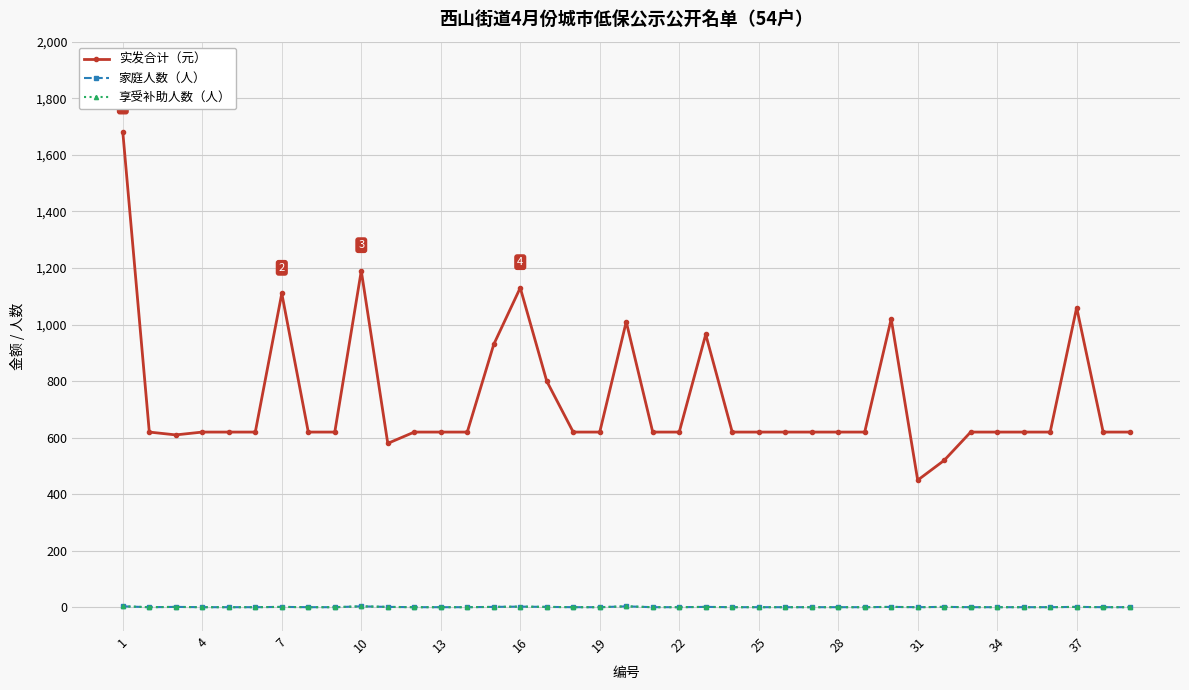

Is this an area chart (filled region under the line)?

No